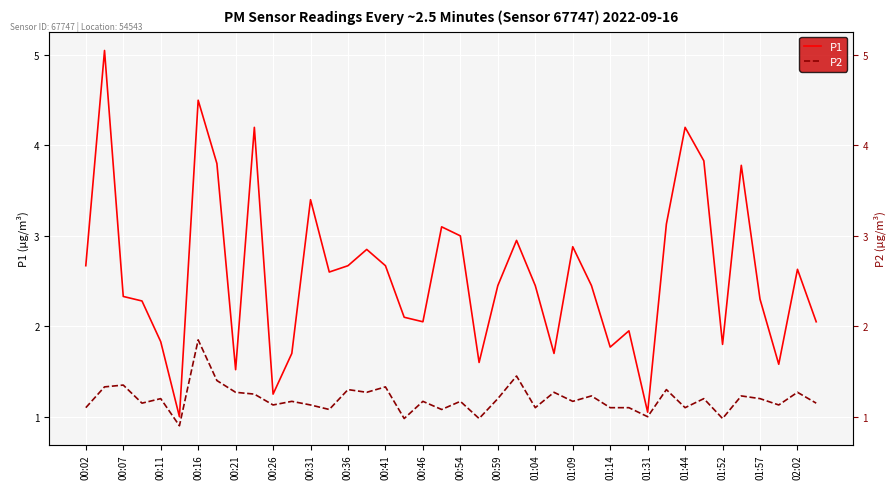

What is the difference between the P1 values at 23 and 32?

1.2